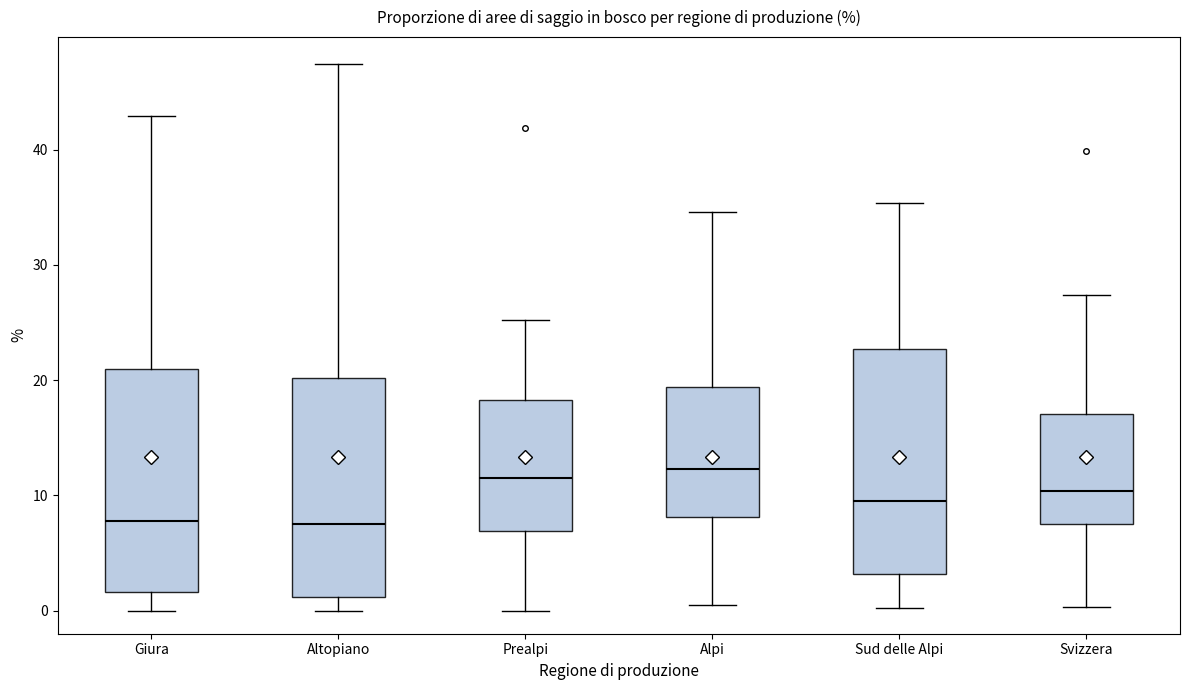

Where does the lower whisker of the box for Svizzera end on the y-axis? The values are not printed on the chart, so give them approximately, as read against the axis.

0